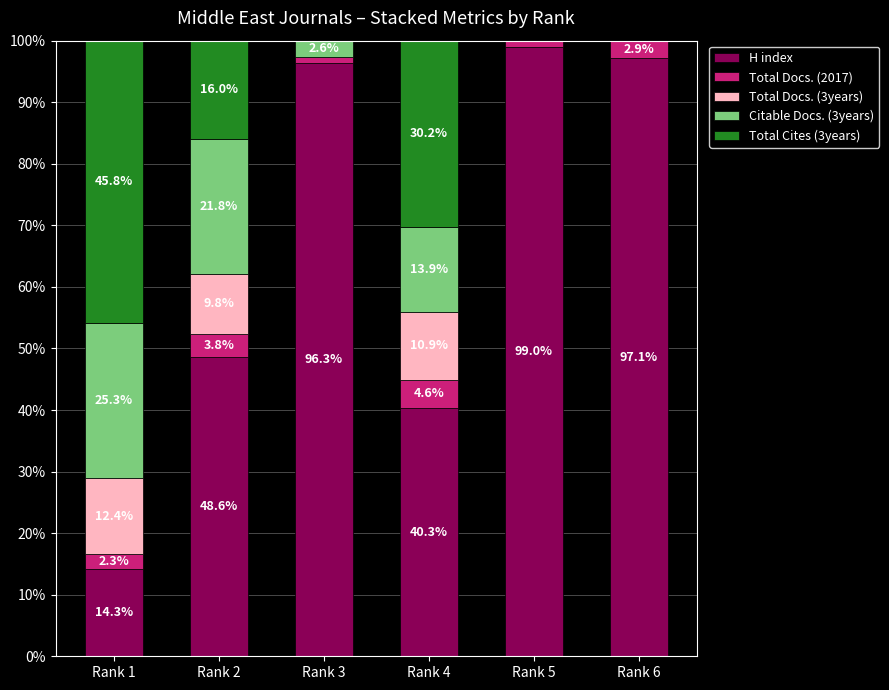

The value of H index at Rank 2 is 48.6. True or false?

True